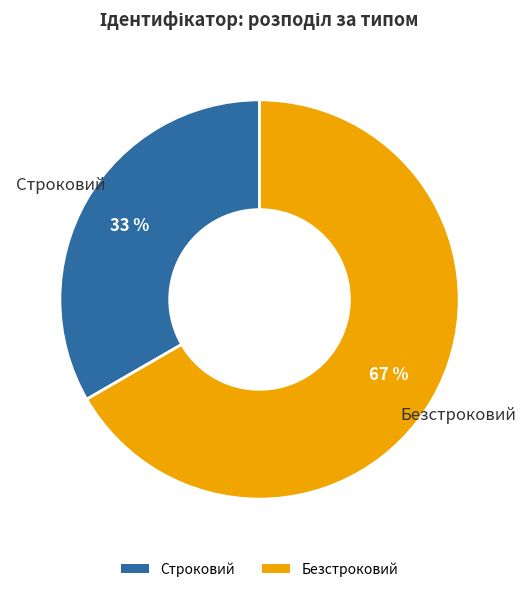

To the nearest percent, what is the combined percentage of Безстроковий and Строковий?

100%